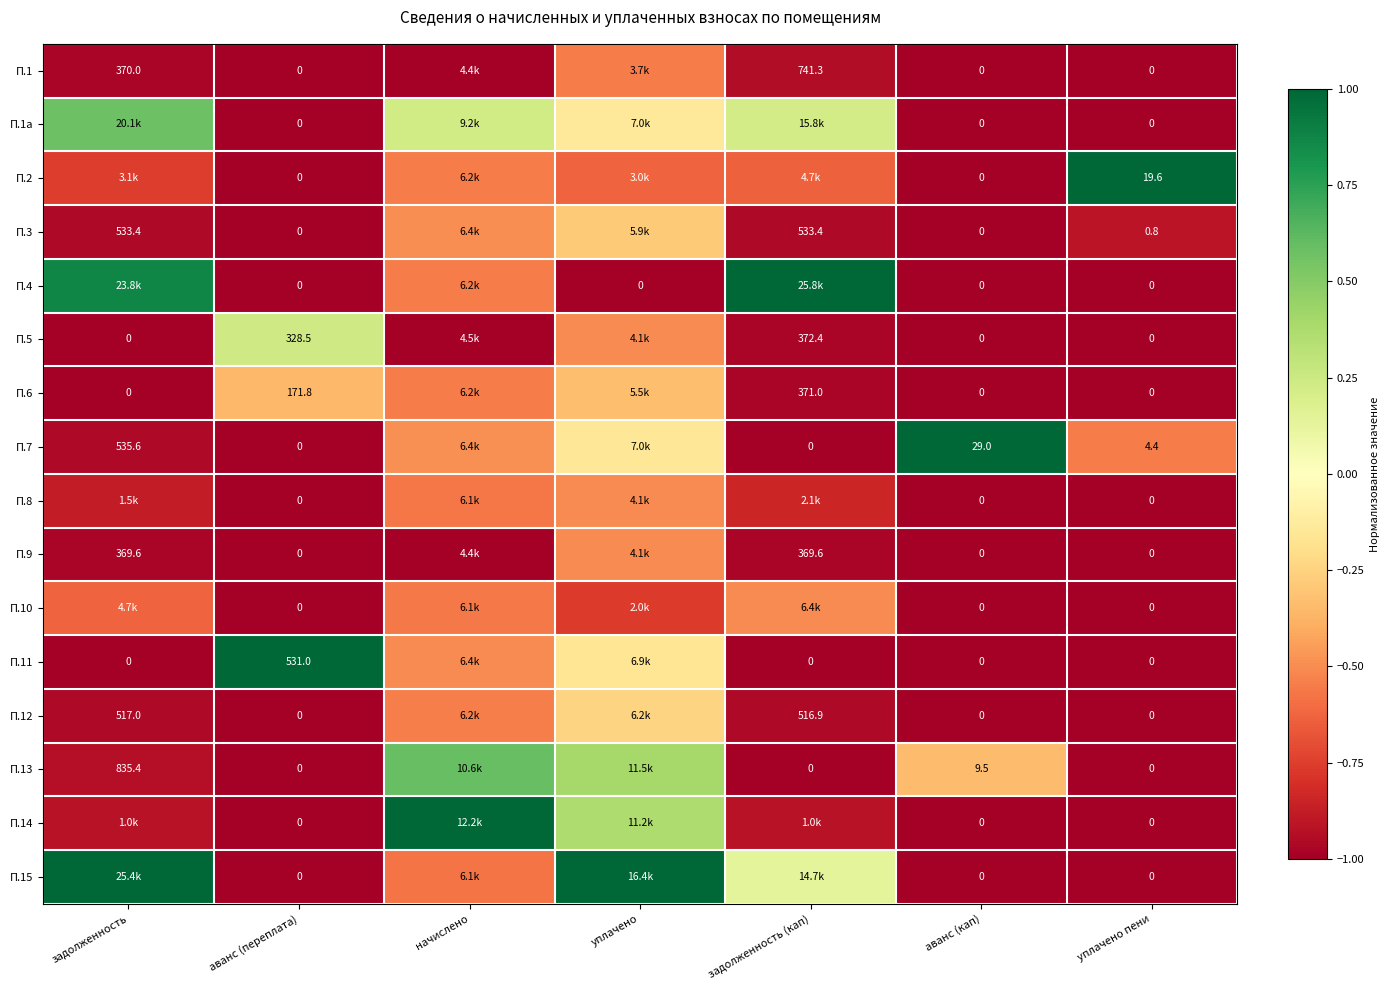

Rank the categories by П.14 value from lowest to highest.

аванс (переплата), аванс (кап), уплачено пени, задолженность (кап), задолженность, уплачено, начислено